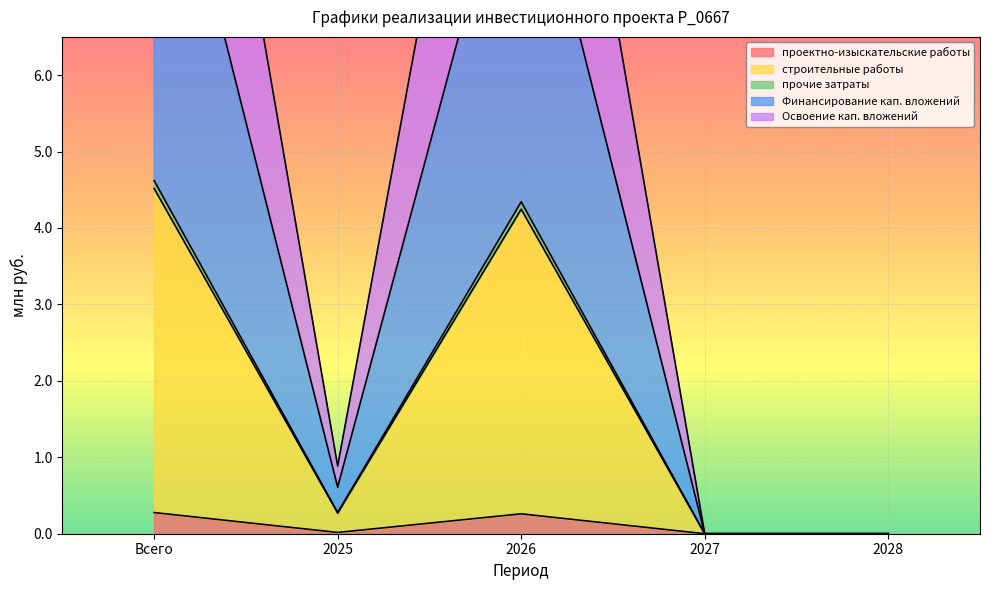

The value of проектно-изыскательские работы at 2028 is 0.0. True or false?

True